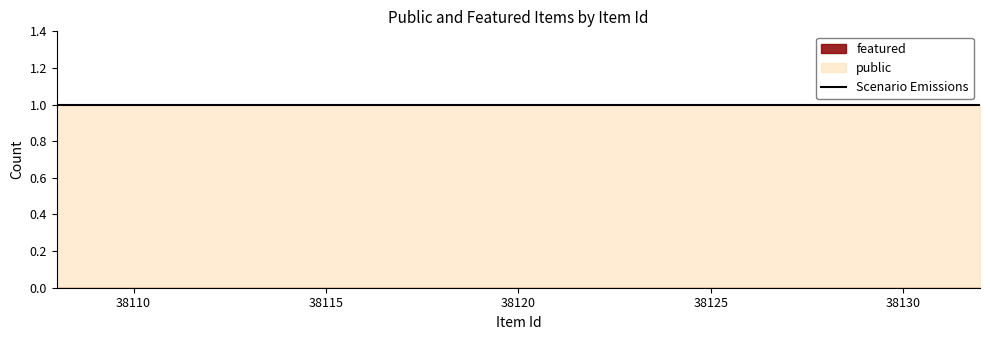

Reading right to left, extract all data points from this chart.

public: 1	1	1	1	1	1	1	1	1	1	1	1	1	1	1	1	1	1	1	1	1	1	1	1	1
featured: 0	0	0	0	0	0	0	0	0	0	0	0	0	0	0	0	0	0	0	0	0	0	0	0	0